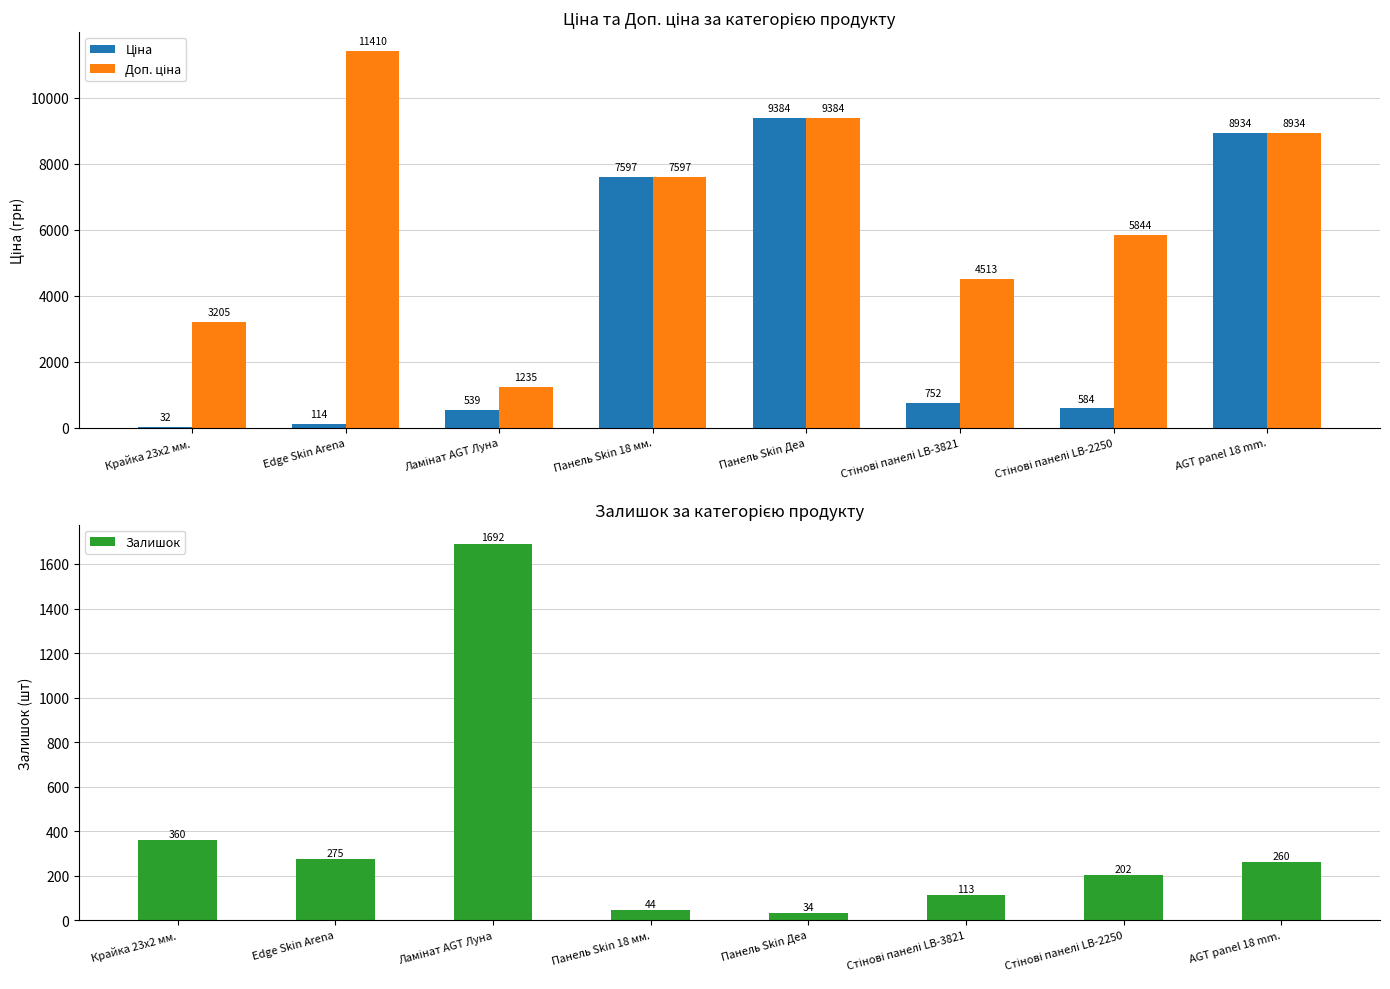

At how many categories does at least one series exceed 751?

8